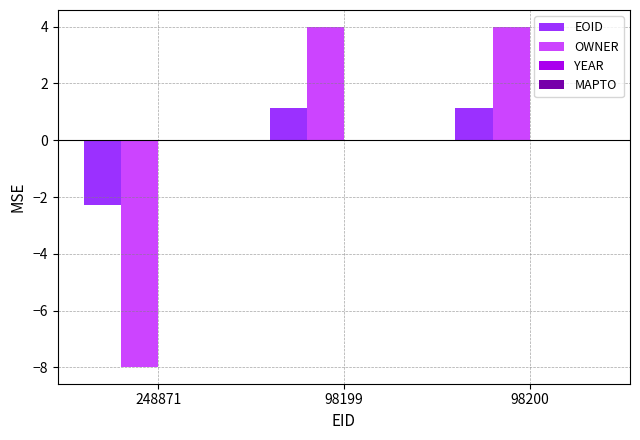

The EOID series shows 1.1 at 98199. True or false?

True